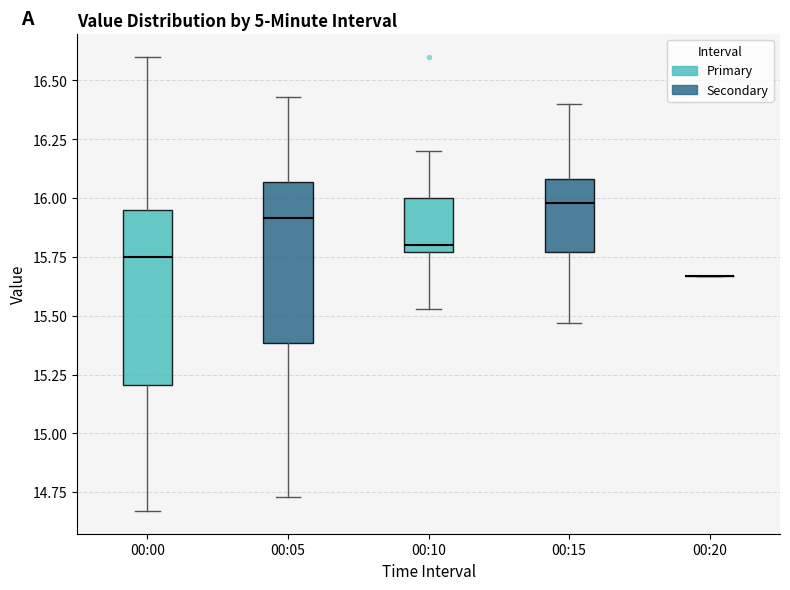

Comparing the boxes themselves (not the whiskers), which one is the tallest?

00:00